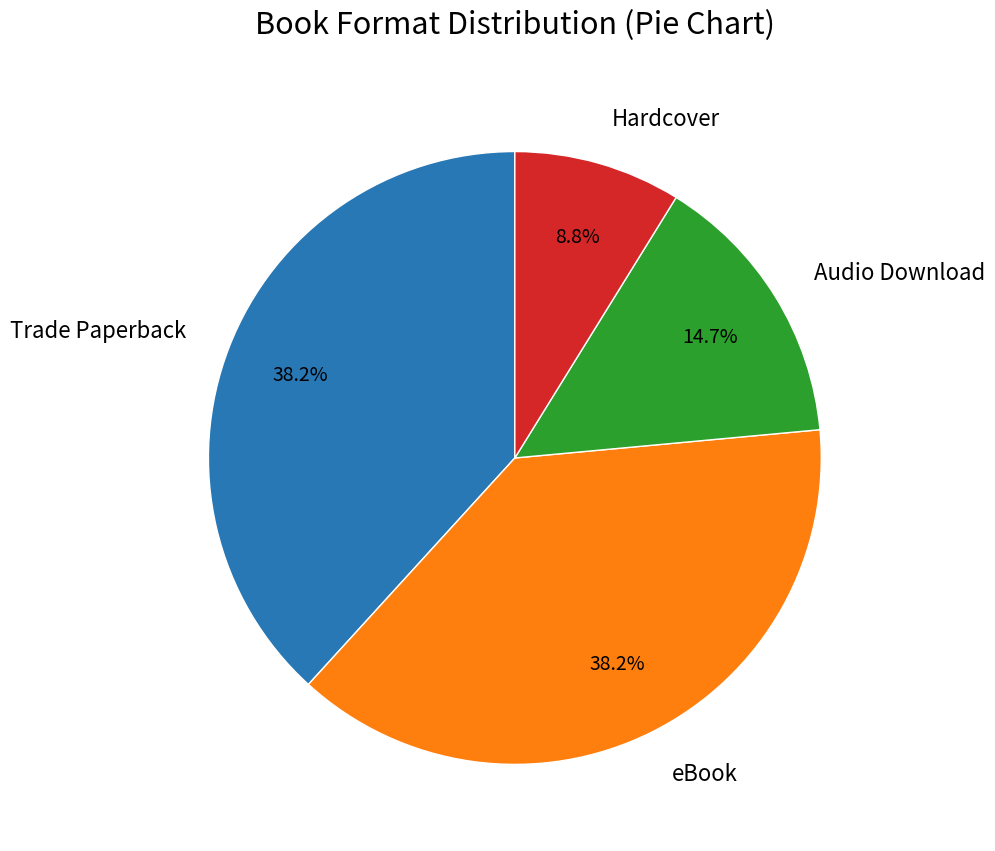

To the nearest percent, what percentage of the pie is Hardcover?

9%